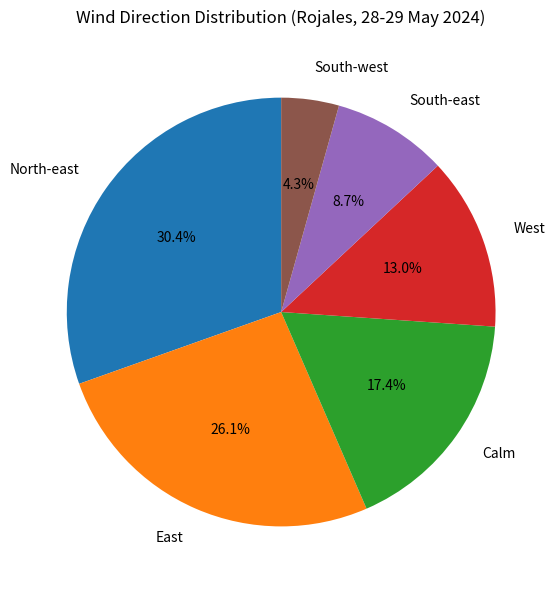

What is the smallest slice in the pie chart?

South-west